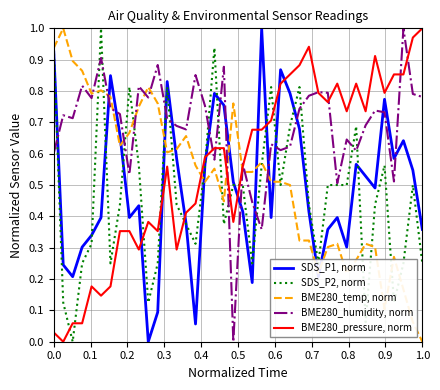

True or false: BME280_pressure, norm and SDS_P1, norm cross at least once.

True